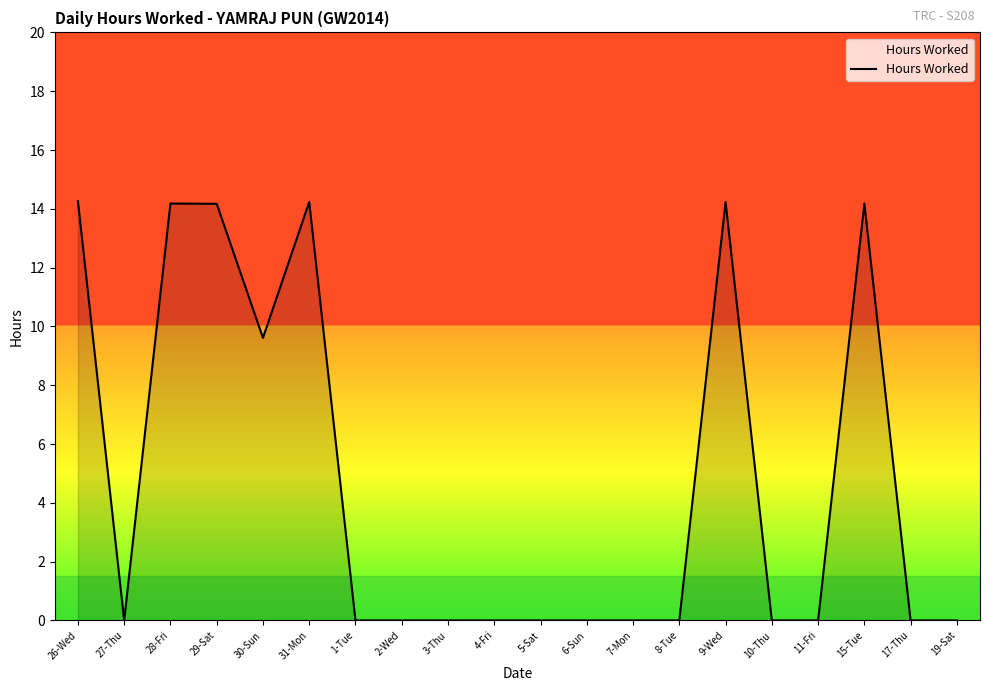

What is the greatest value displayed?

14.3